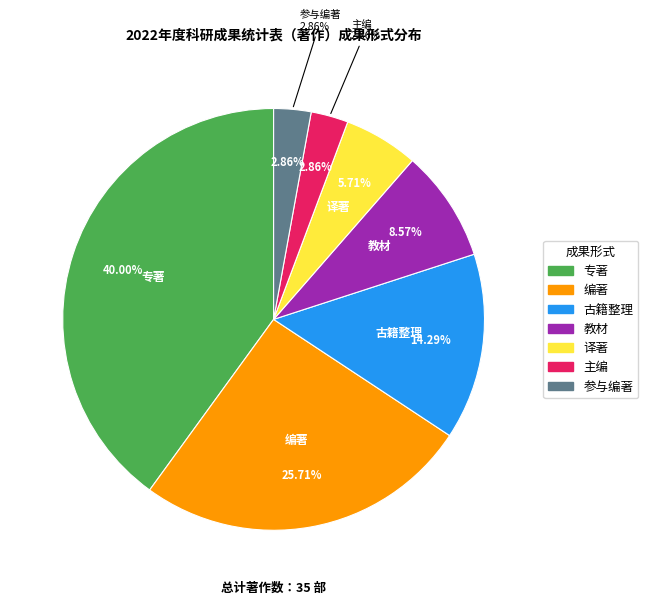

To the nearest percent, what is the average slice percentage?

14%